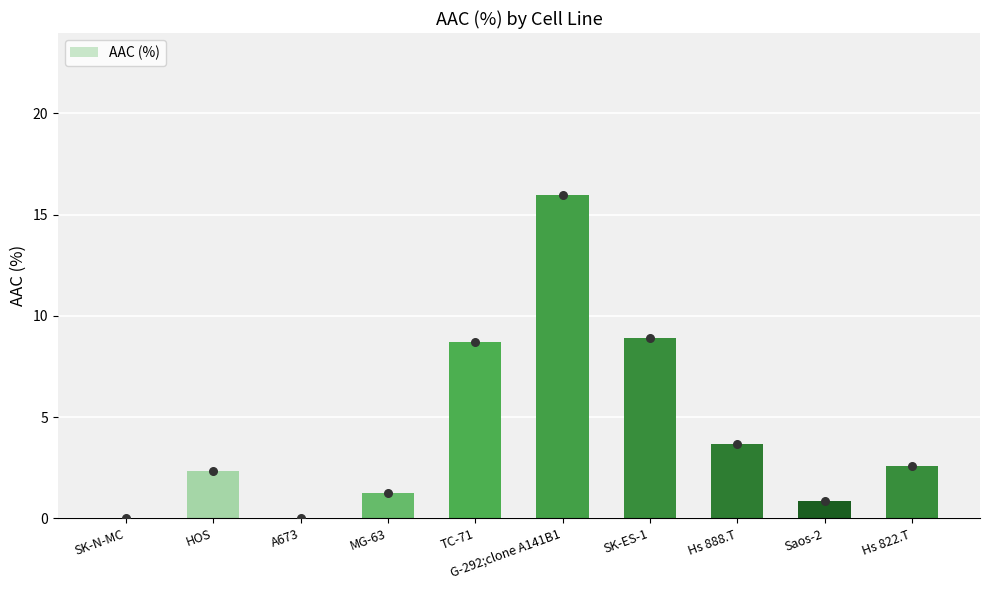

Which has a higher value, G-292;clone A141B1 or HOS?

G-292;clone A141B1